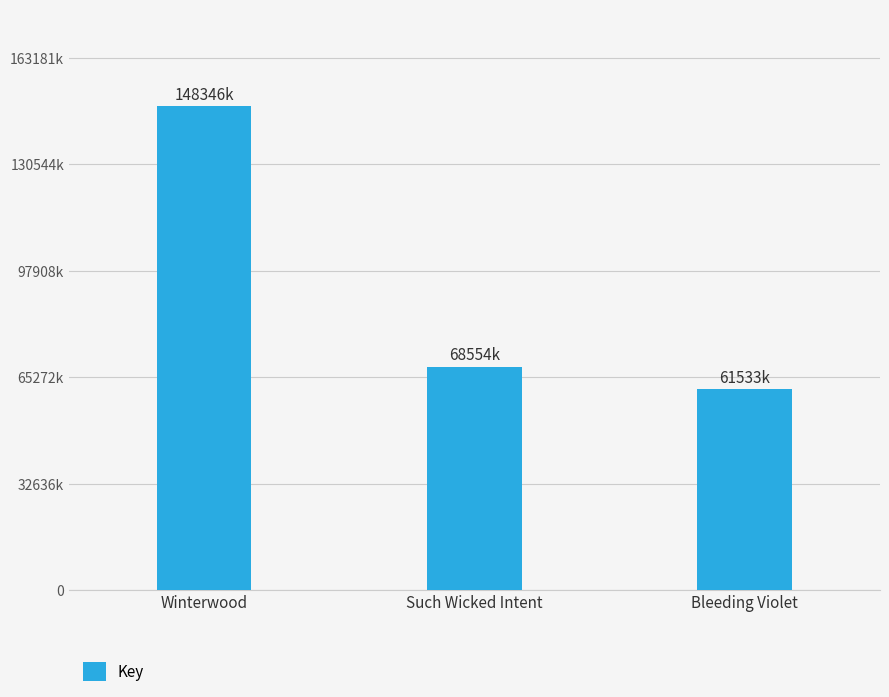

Are the bars horizontal?

No